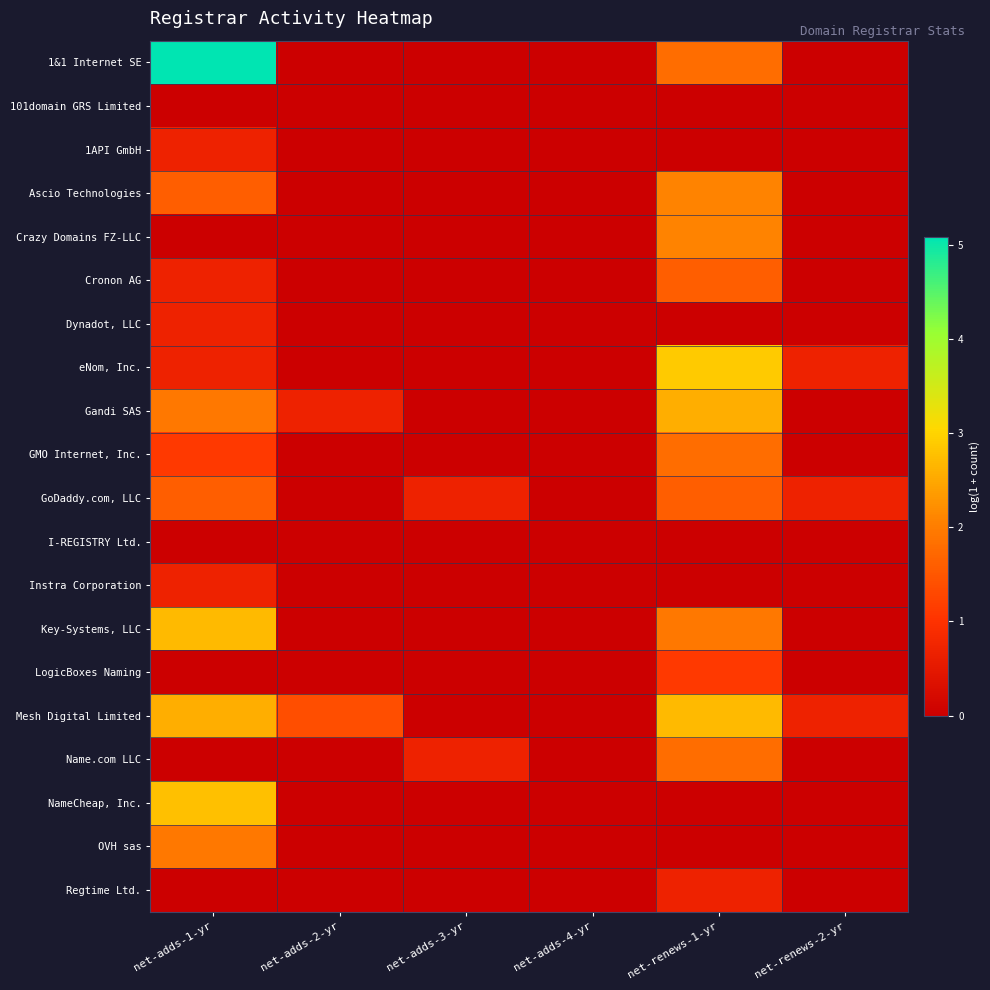

How many series are shown in this chart?

20